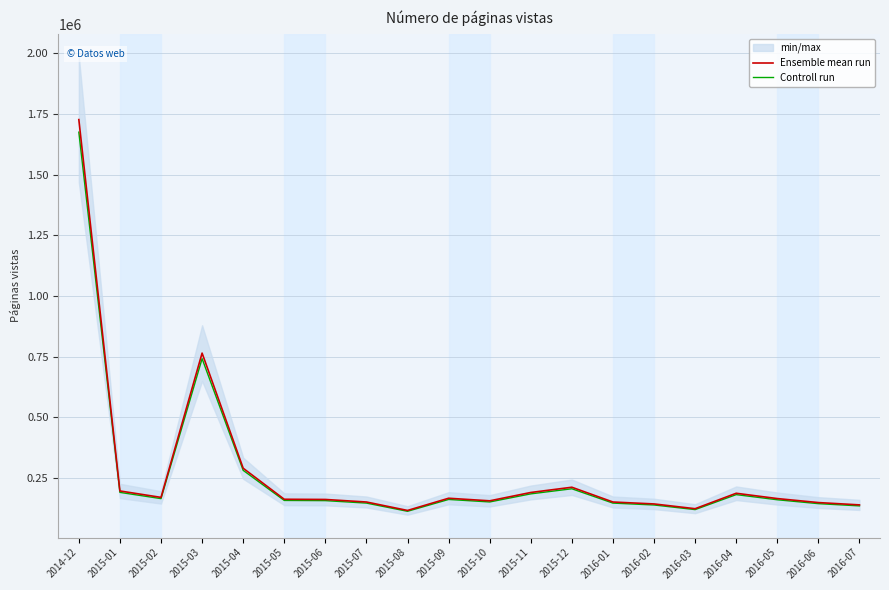

What is the minimum value shown in the chart?

112633.5